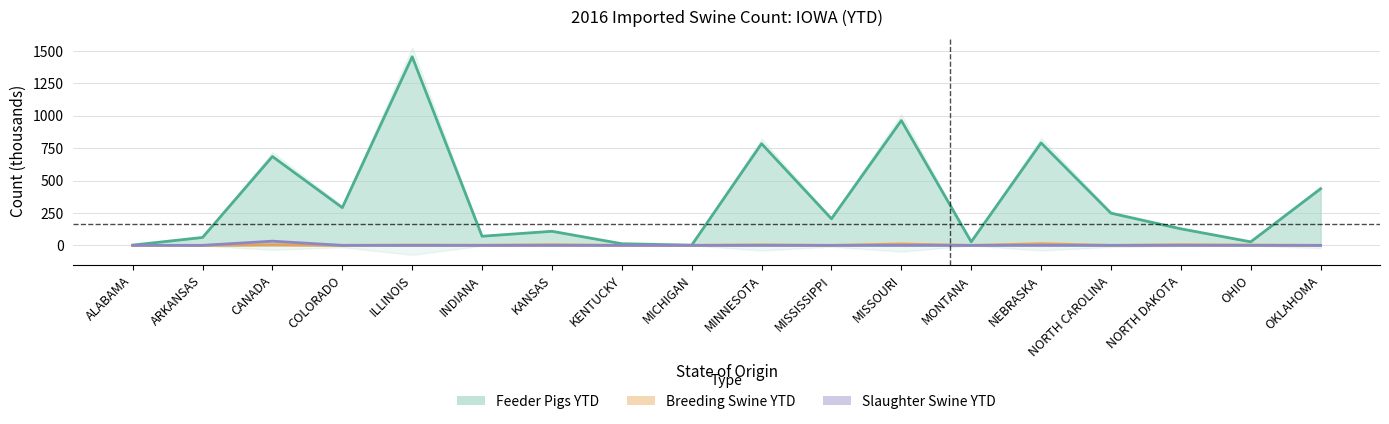

What position from the left is MINNESOTA?

10